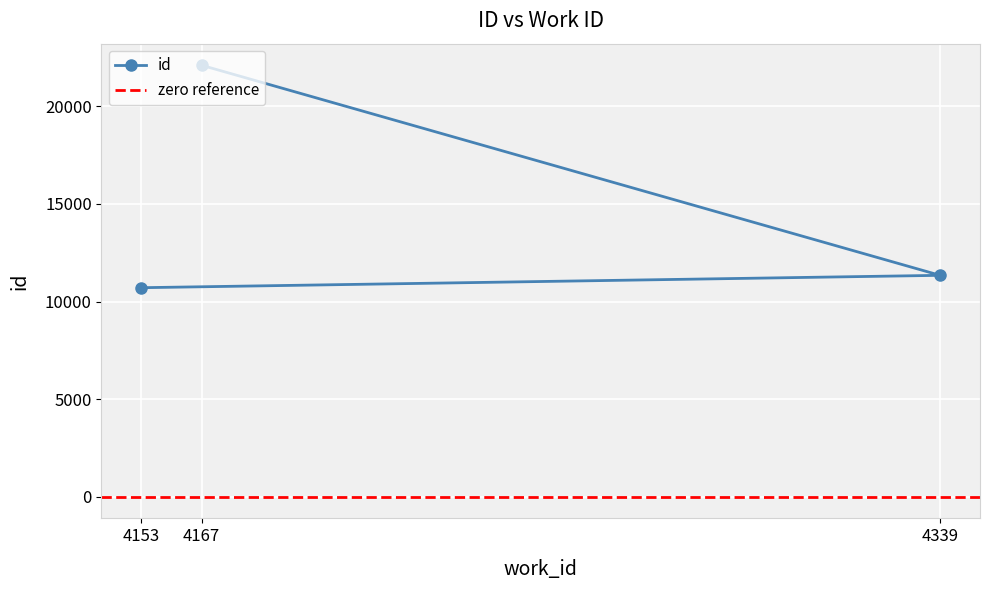

How many lines are shown in the chart?

1